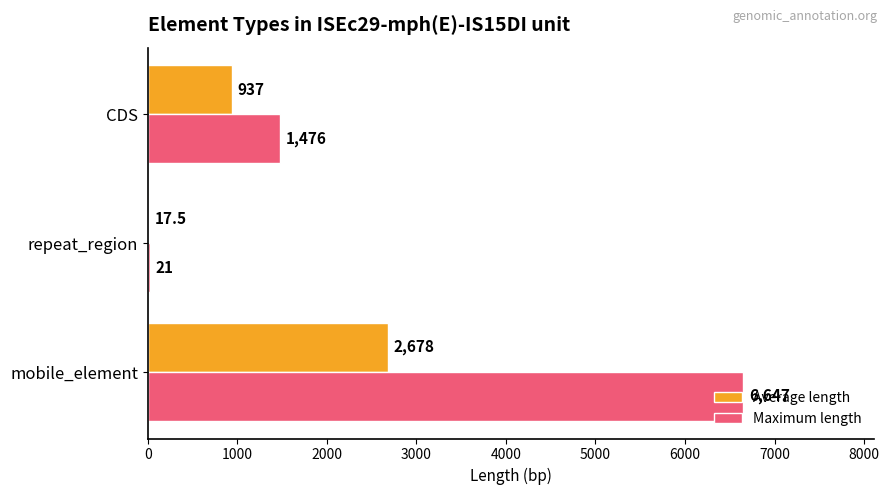

What is the sum of all Maximum length values?

8144.0